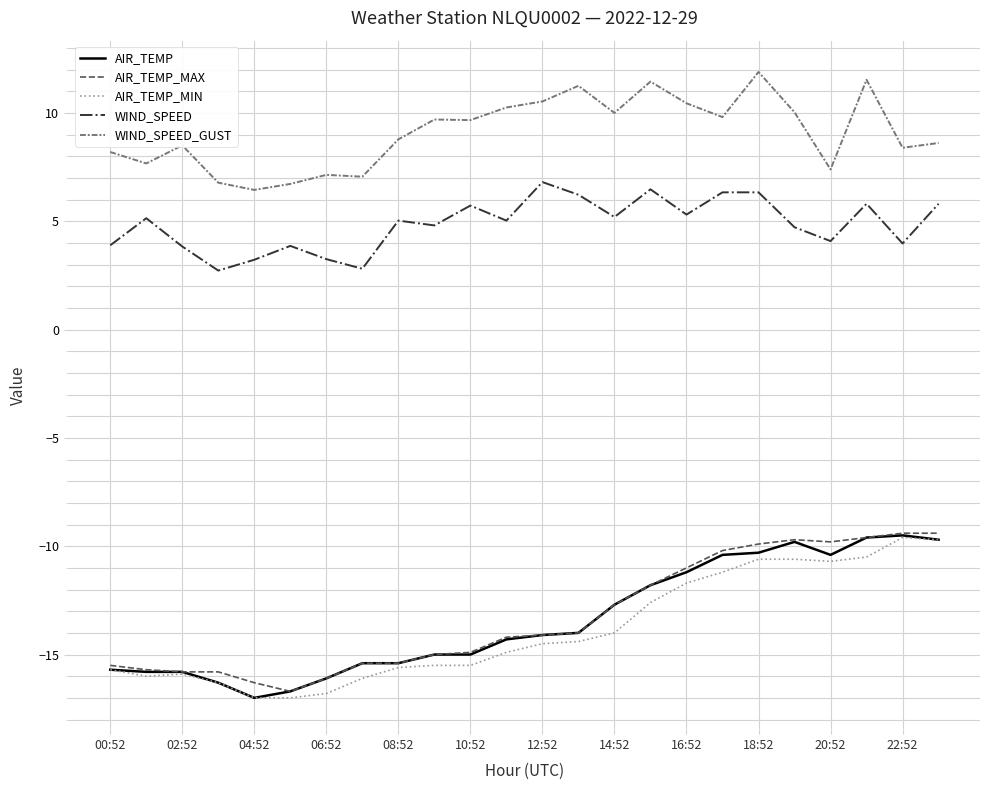

What is the maximum value shown in the chart?

11.9